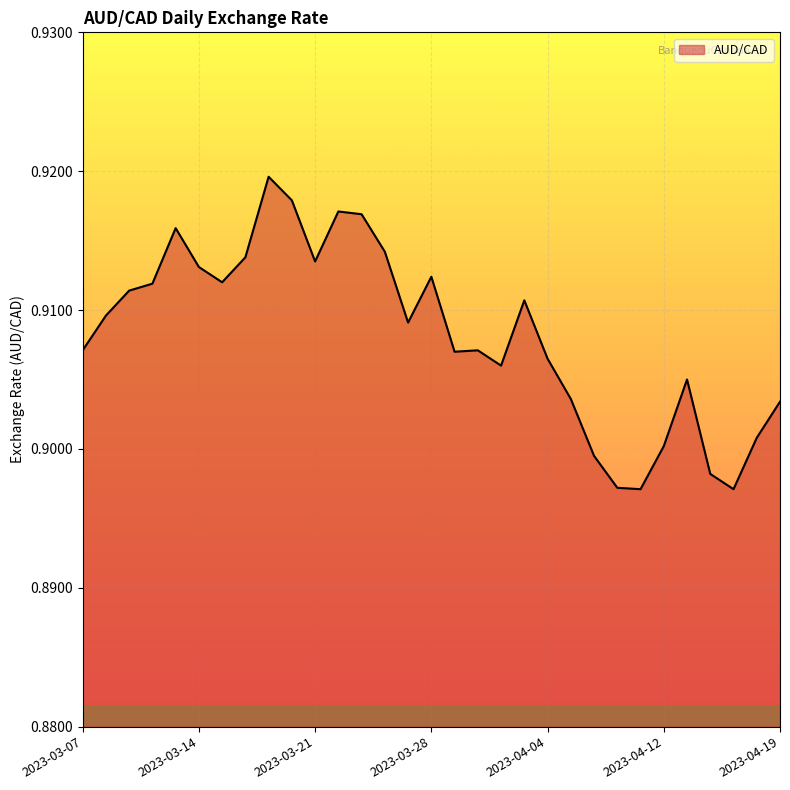

Does the chart have visible grid lines?

Yes